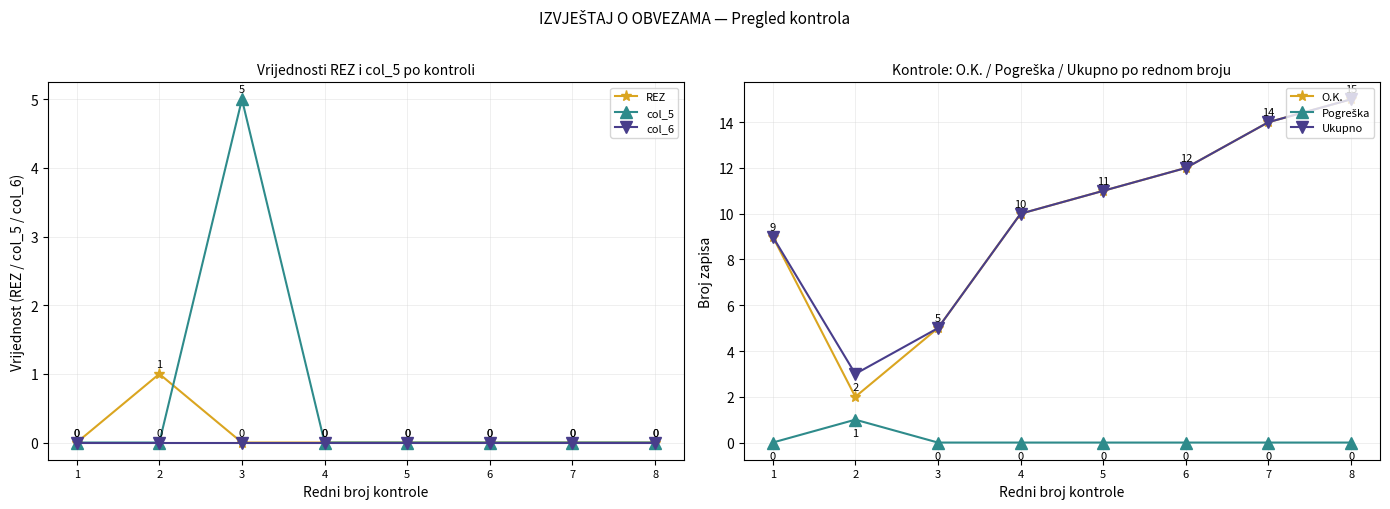

Which category has the highest value in the REZ series?

2